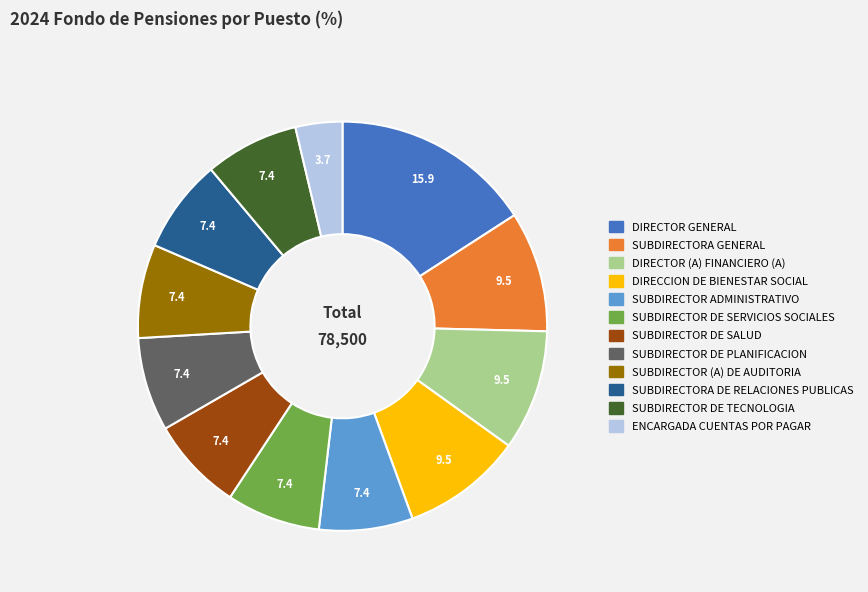

Approximately how many times larger is the value at SUBDIRECTORA DE RELACIONES PUBLICAS compared to SUBDIRECTOR DE TECNOLOGIA?

1.0